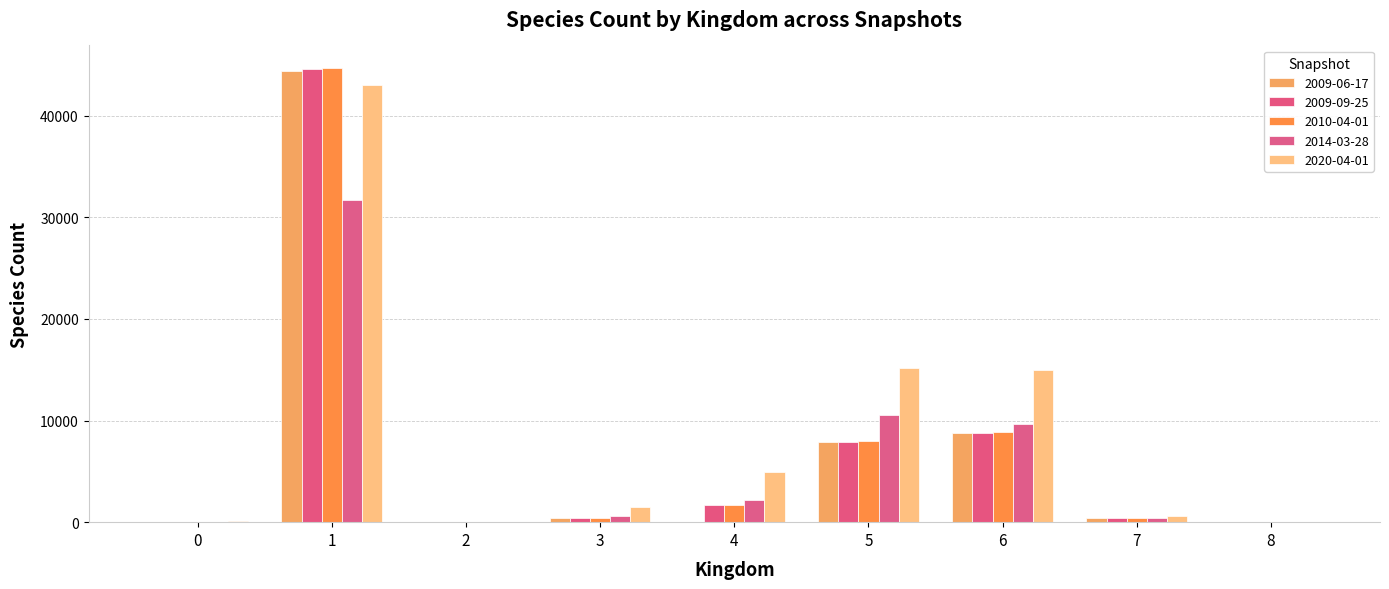

Which series changed the most between 1 and 8?

2010-04-01